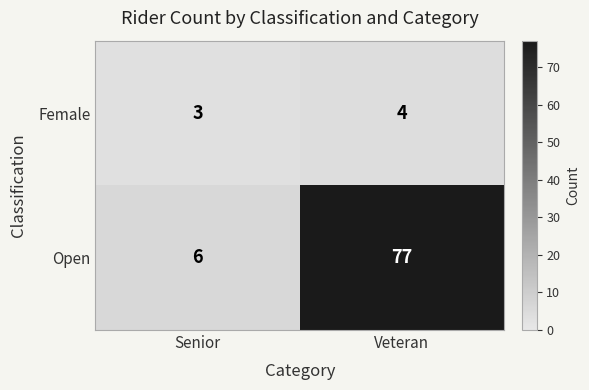

What value does the Female series have at Senior?

3